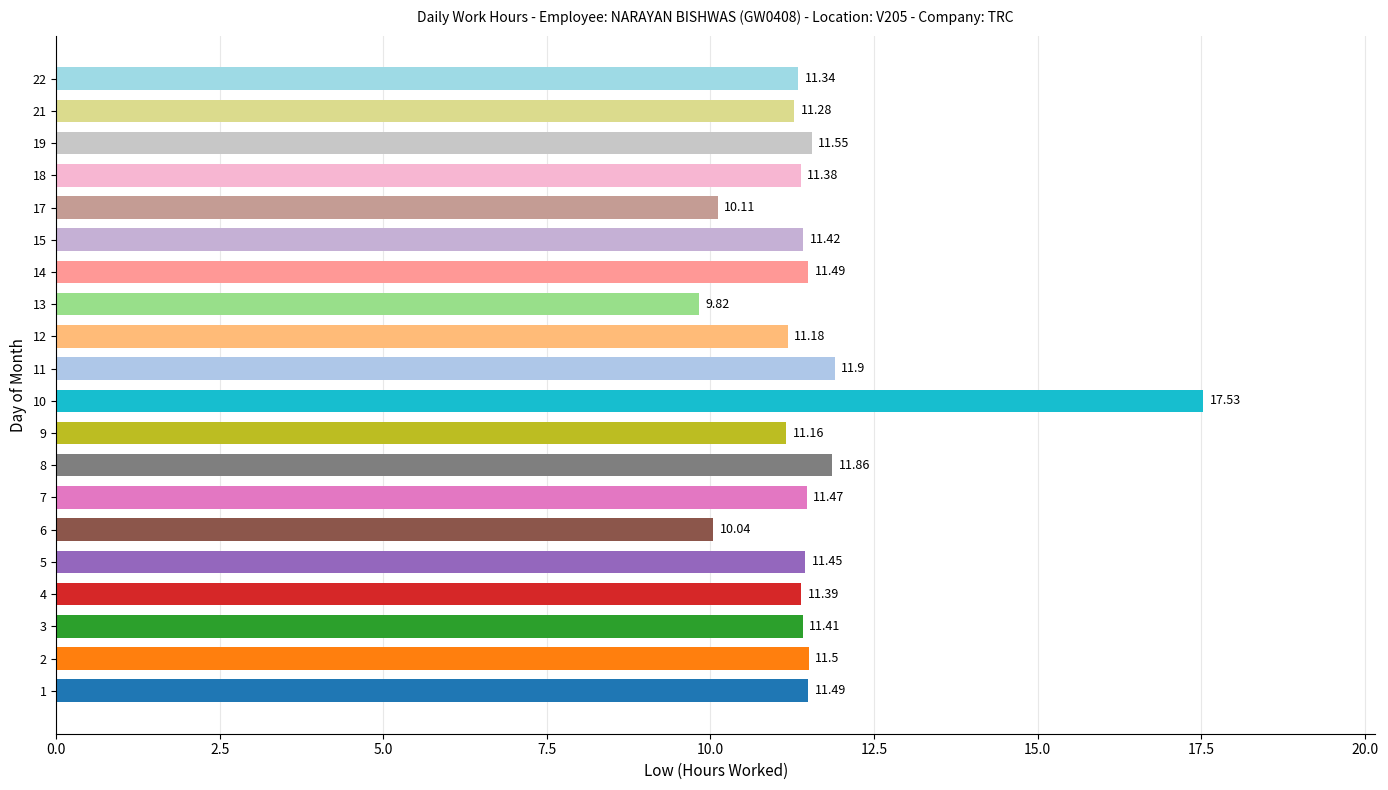

What is the average value?

11.5